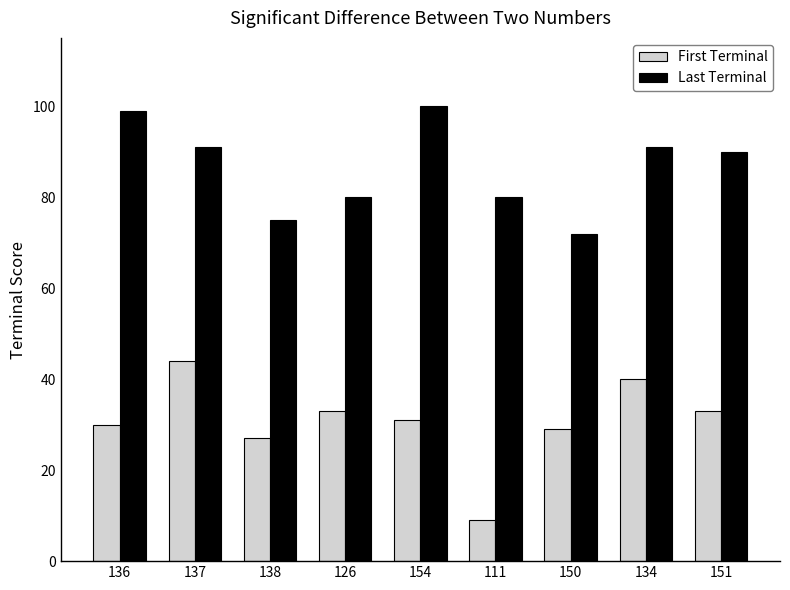

Reading left to right, what are all the values shown in this chart?

First Terminal: 136=30	137=44	138=27	126=33	154=31	111=9	150=29	134=40	151=33
Last Terminal: 136=99	137=91	138=75	126=80	154=100	111=80	150=72	134=91	151=90